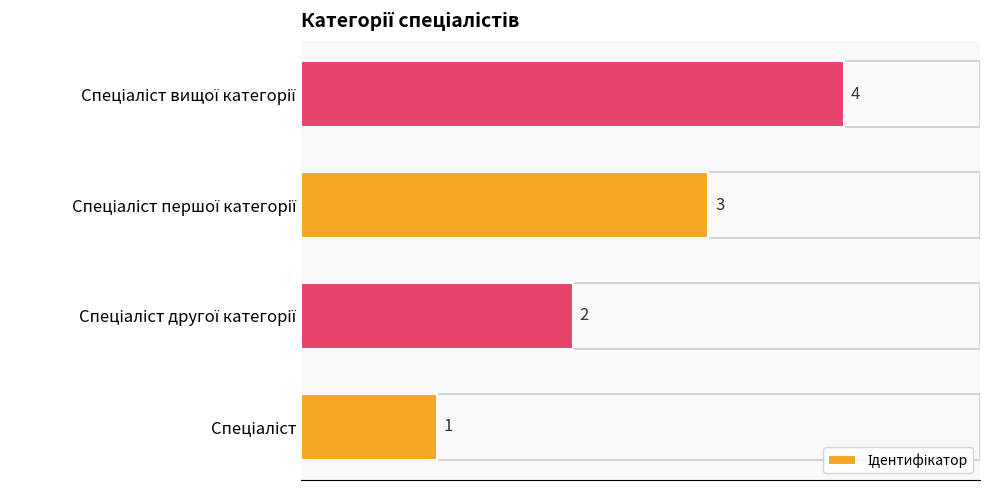

What is the difference between the maximum and minimum values?

3